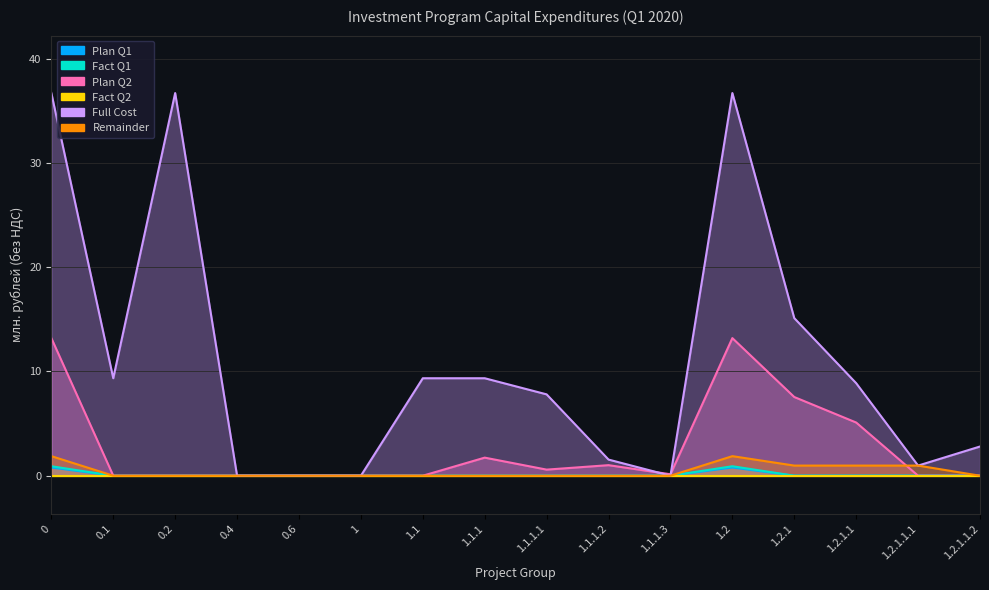

At which label is Fact Q1 closest to 0?

0.1